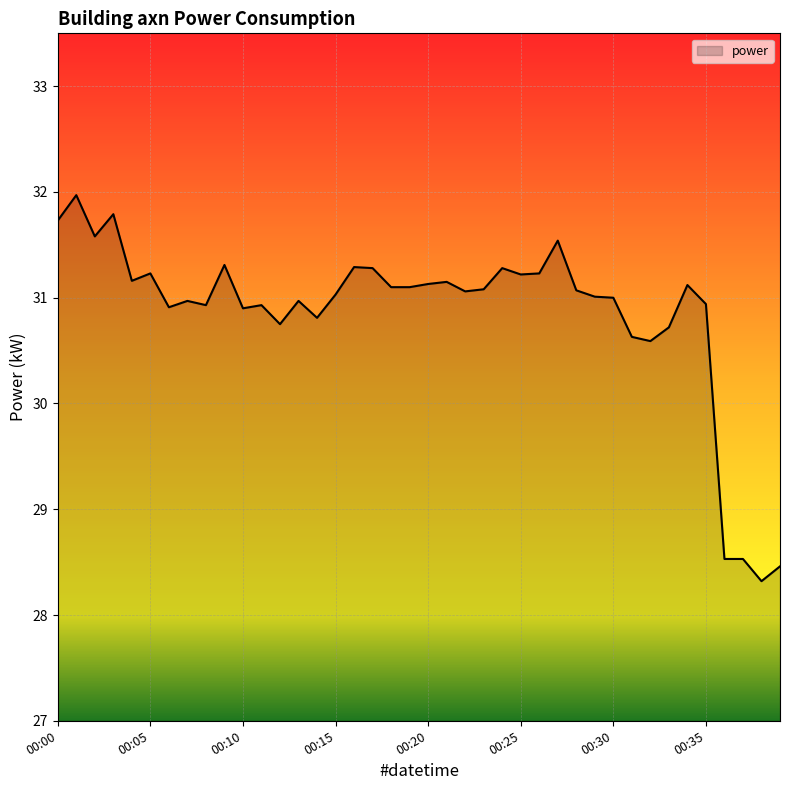

What is the greatest value displayed?

32.0